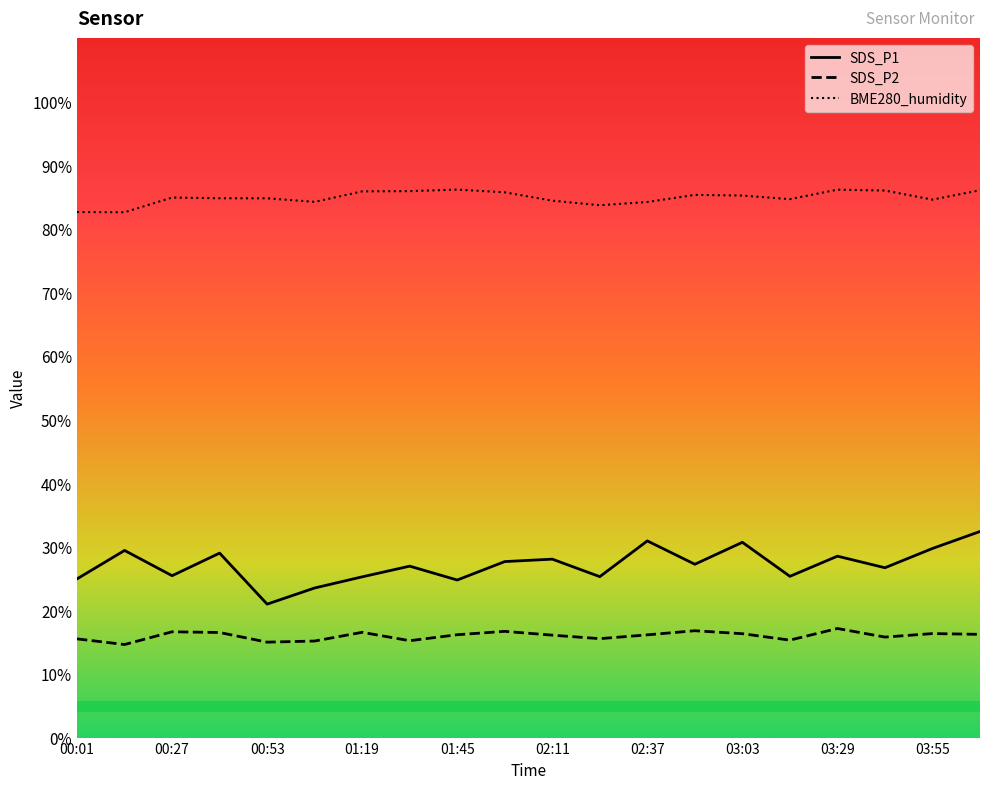

True or false: SDS_P2 has more than 2 points higher than both neighbors.

True